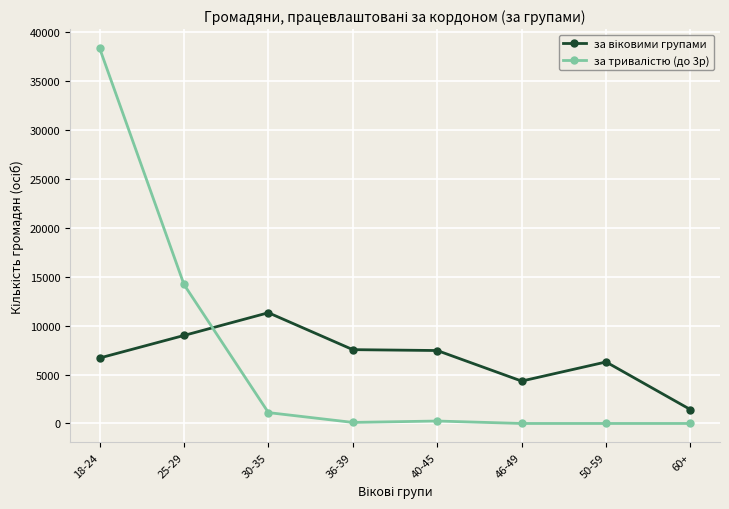

At which category is the sum across all series the highest?

18-24